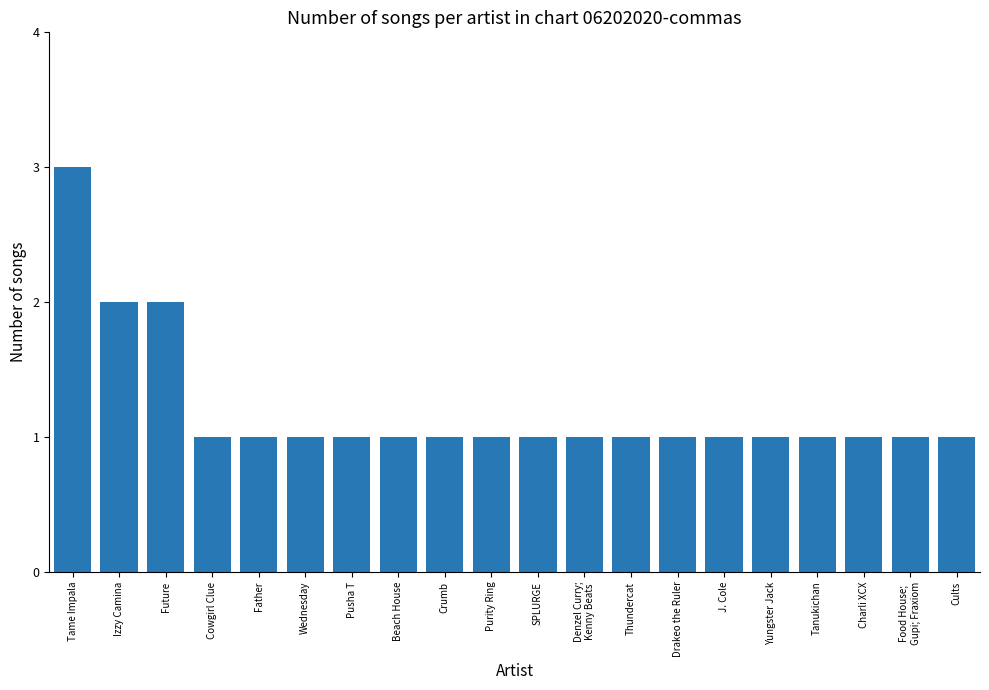

What is the greatest value displayed?

3